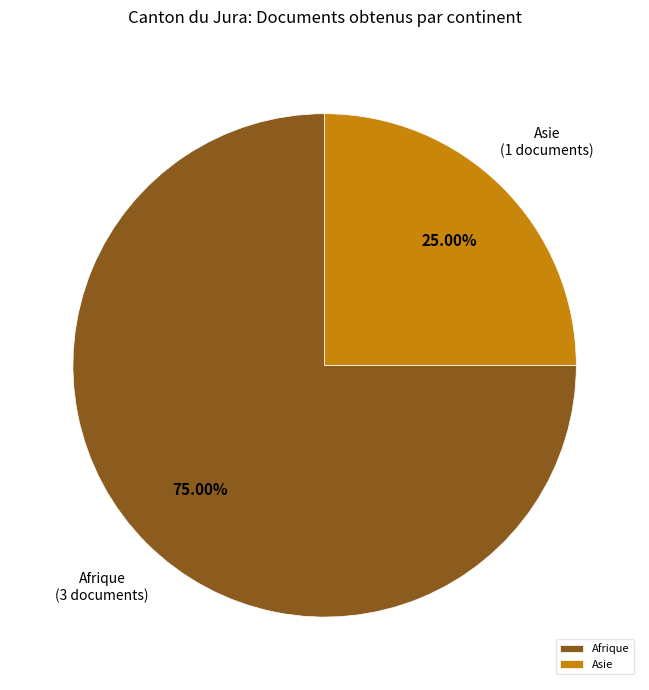

Which category has the biggest portion of the pie?

Afrique